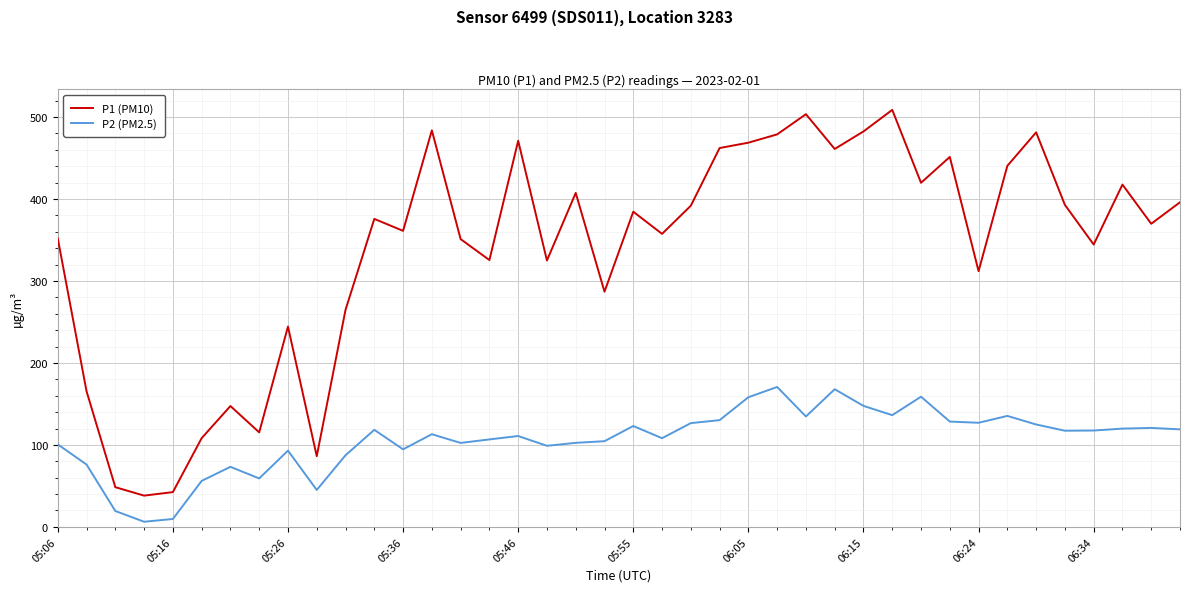

True or false: P2 (PM2.5) has more than 0 interior local peaks.

True